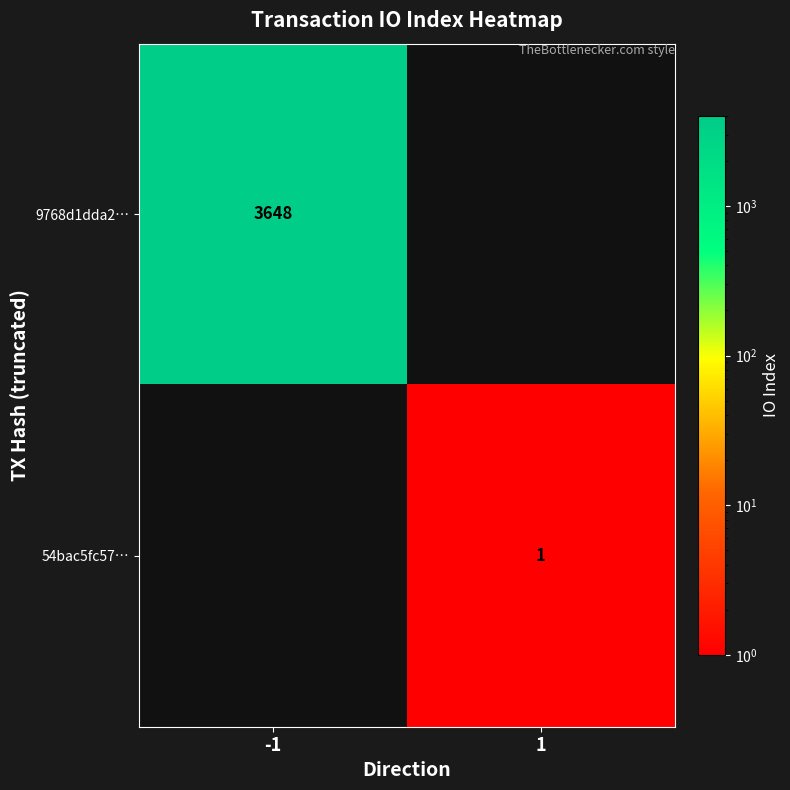

Is the value of 54bac5fc57… at 1 greater than the value of 9768d1dda2… at -1?

No